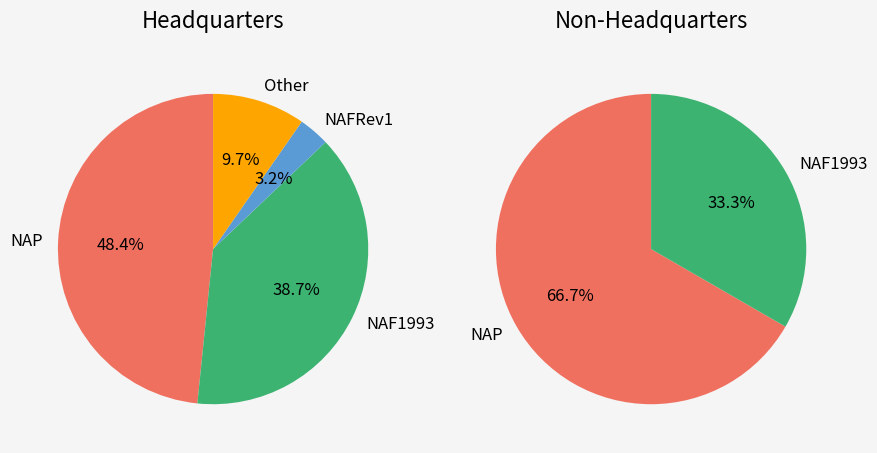

The NAF1993 slice represents 38% of the pie. True or false?

True